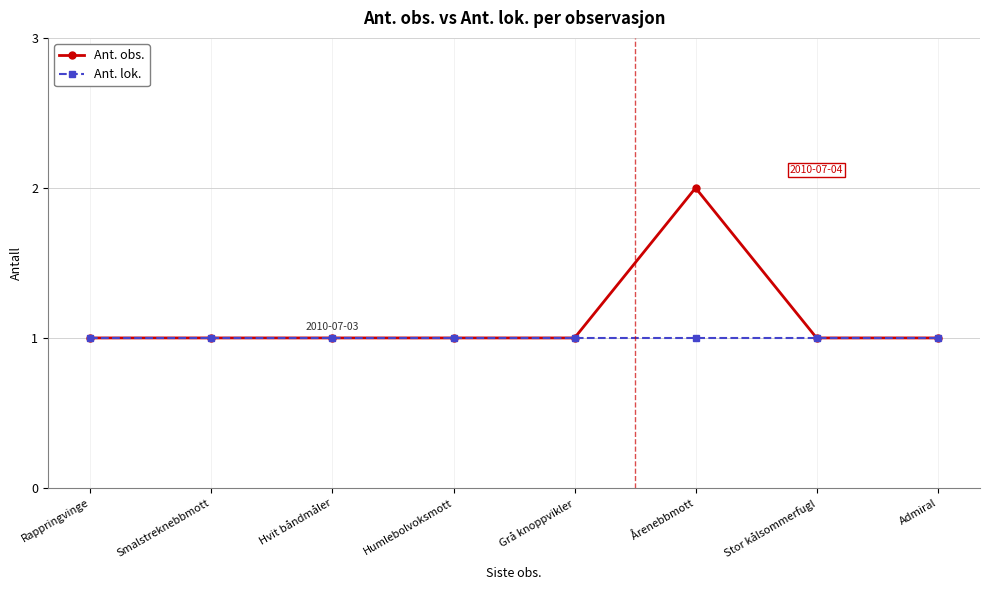

List the series in order of their peak value, lowest first.

Ant. lok., Ant. obs.